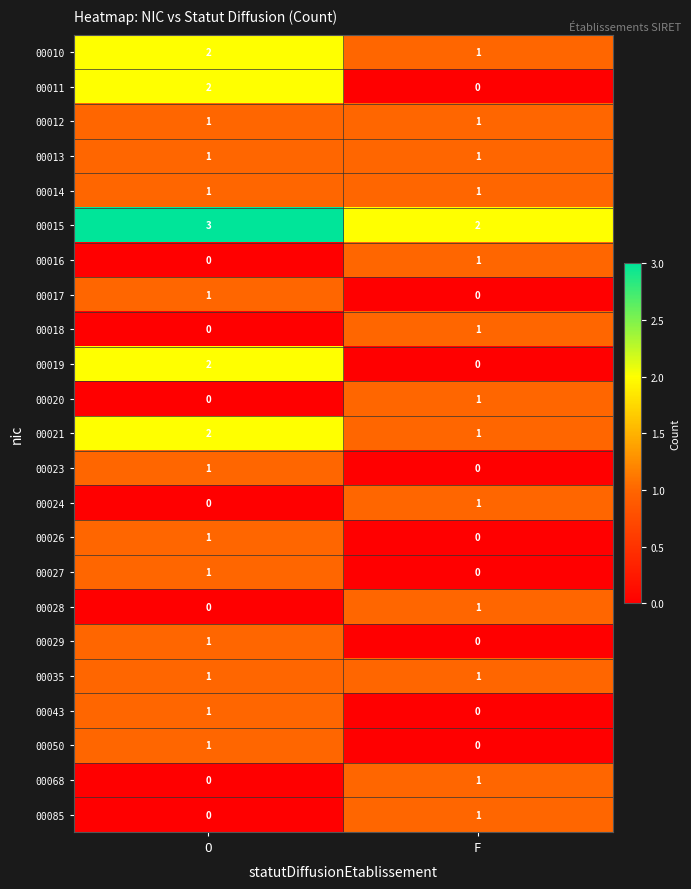

Where is 00024 nearest to the value 0?

O